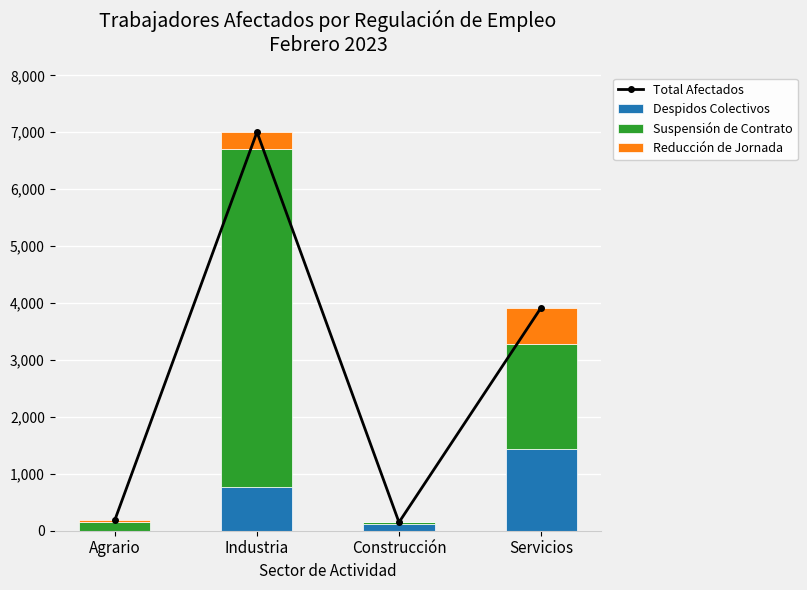

At which category is the sum across all series the highest?

Industria